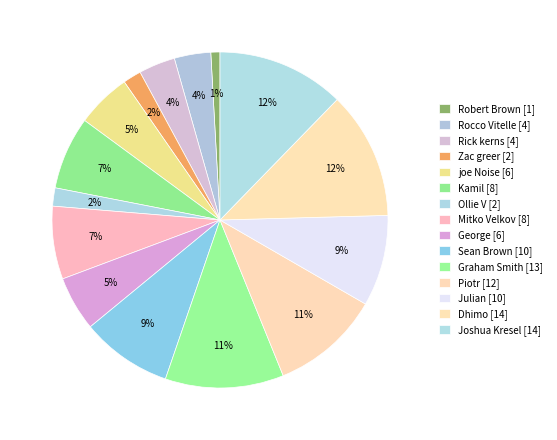

Is there any slice that represents more than half of the pie?

No